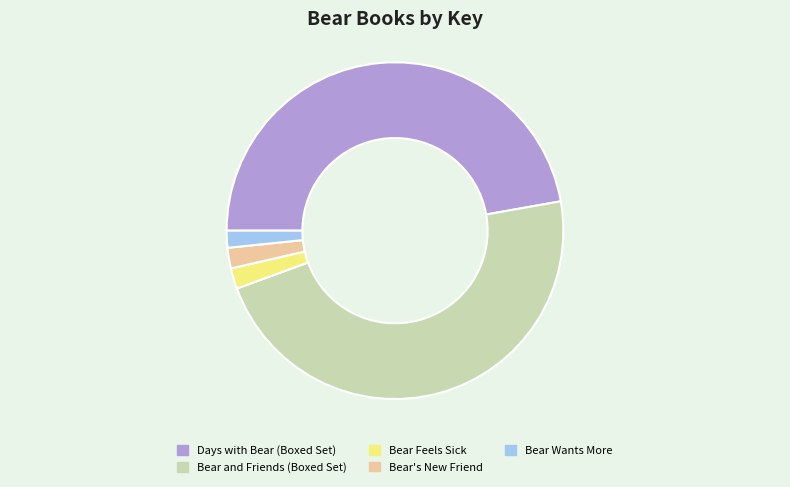

True or false: Bear Wants More accounts for 2% of the total.

True